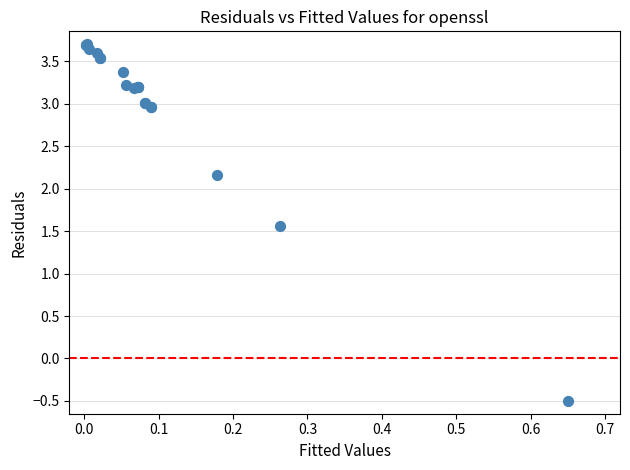

What Y value in the scatter plot is closest to 1?

1.6